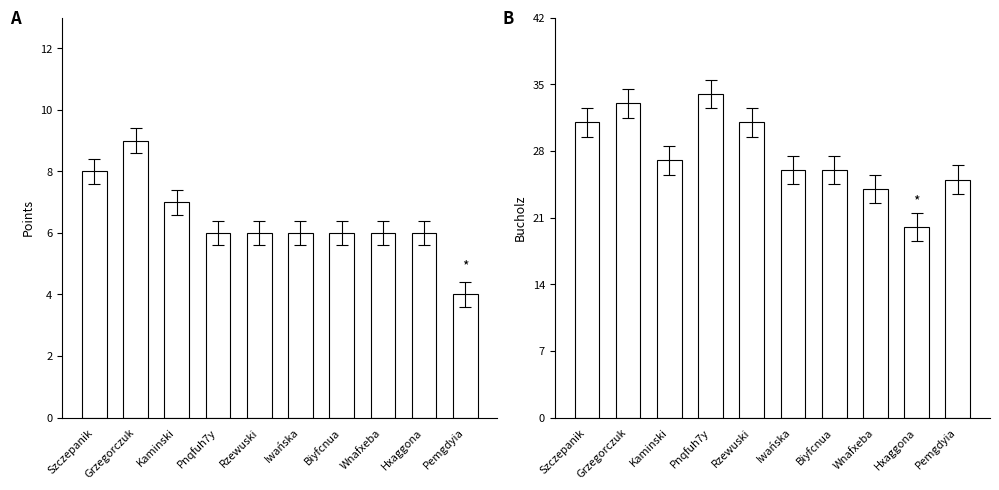

At which label does Bucholz reach its minimum?

Hxaggona